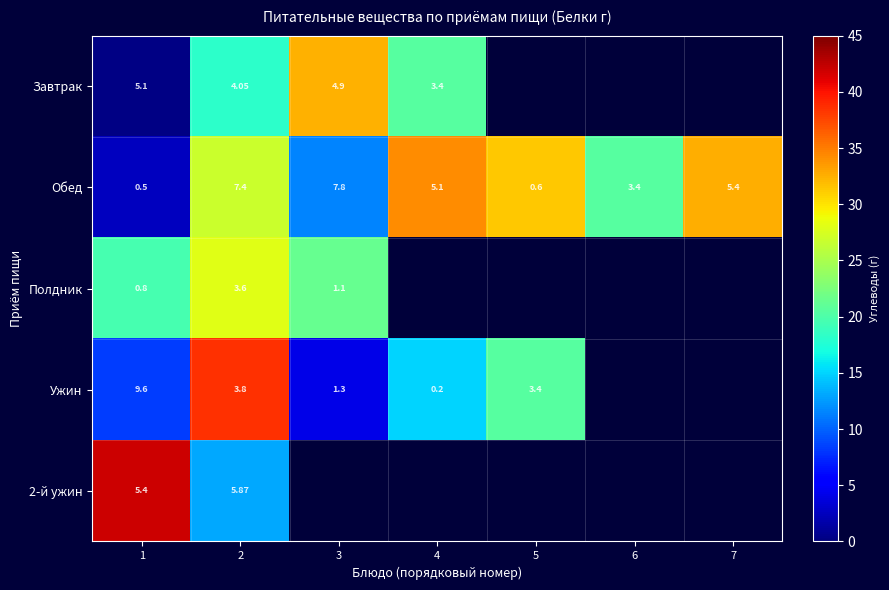

At 1, list the series in order from largest to smallest.

Ужин, 2-й ужин, Завтрак, Полдник, Обед